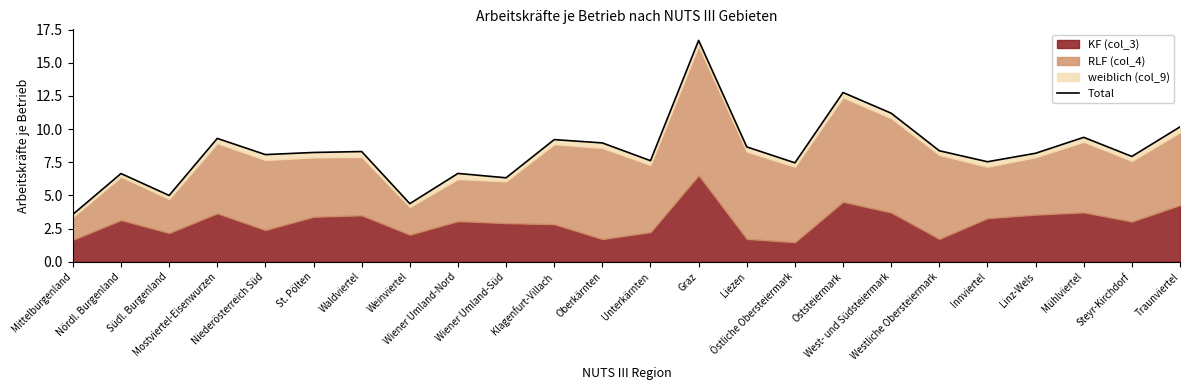

At which label does the data first exceed 8?

Mostviertel-Eisenwurzen